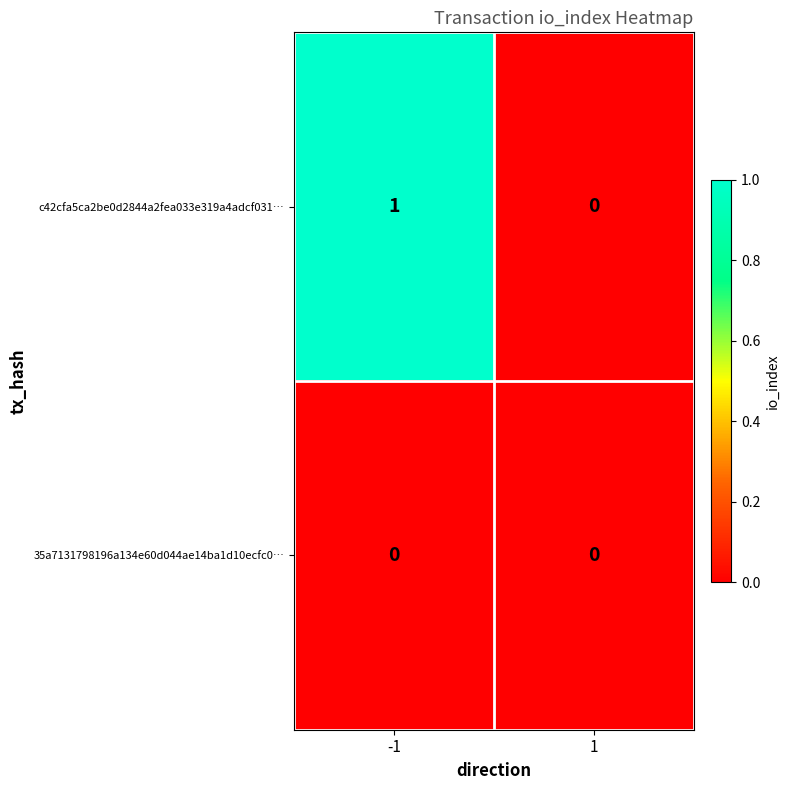

List the series in order of their overall mean, highest first.

c42cfa5ca2be0d2844a2fea033e319a4adcf031…, 35a7131798196a134e60d044ae14ba1d10ecfc0…